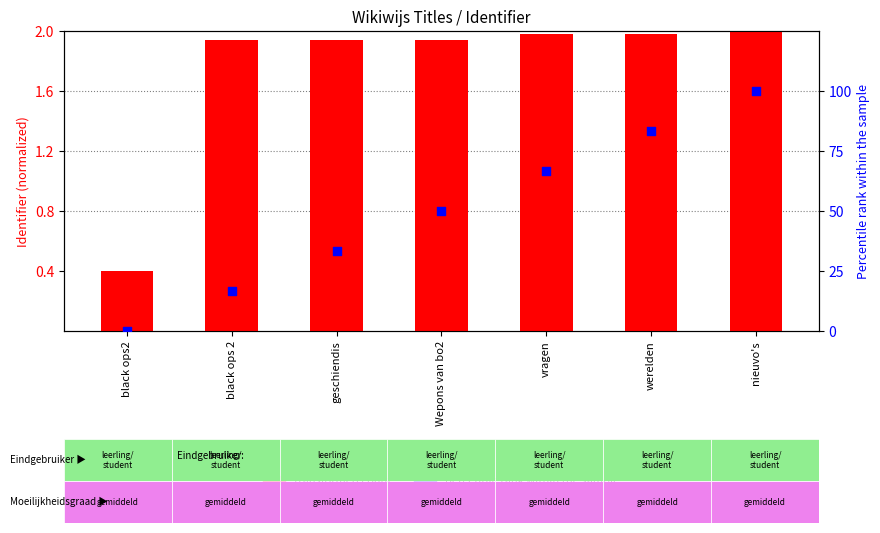

What is the total value across all series at nieuvo's?

102.0